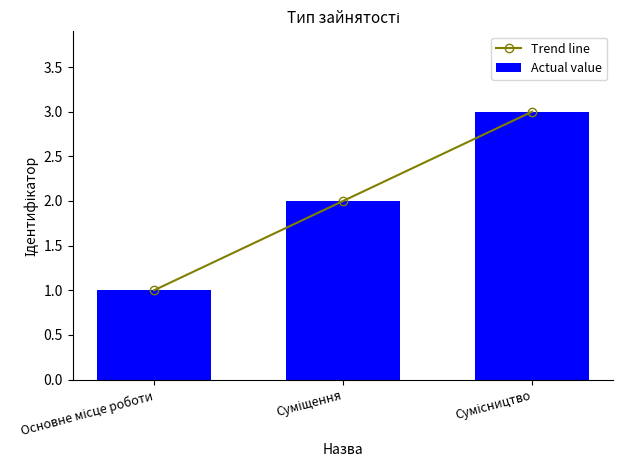

What is the label of the 2nd bar from the left?

Суміщення